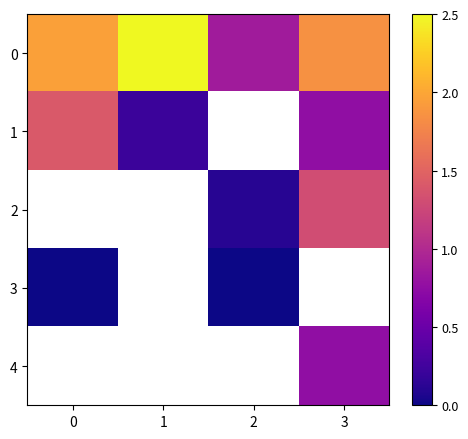

Is the value of 0 at 1 greater than the value of 3 at 1?

No